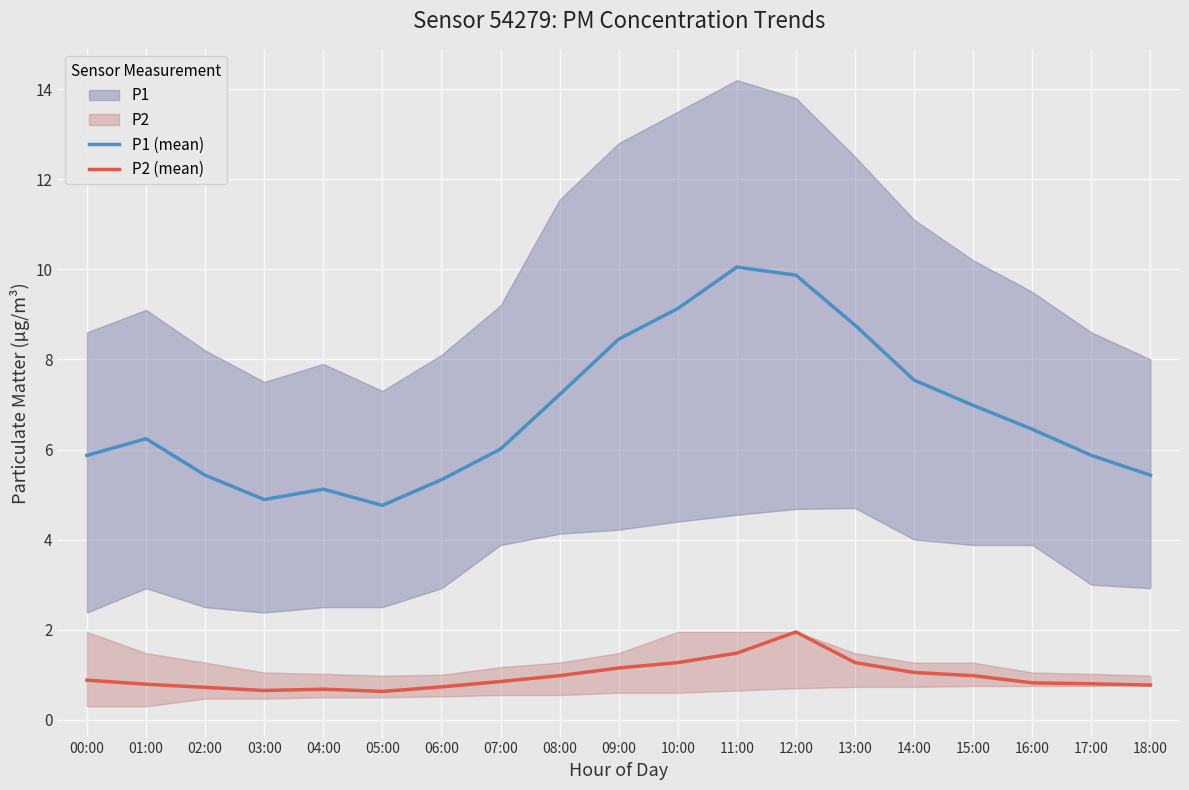

Reading left to right, list all the values displayed in this chart.

P1 (mean): 5.9	6.2	5.4	4.9	5.1	4.8	5.3	6.0	7.2	8.4	9.1	10.1	9.9	8.8	7.5	7.0	6.5	5.9	5.4
P2 (mean): 0.9	0.8	0.7	0.7	0.7	0.6	0.7	0.8	1.0	1.1	1.3	1.5	1.9	1.3	1.1	1.0	0.8	0.8	0.8